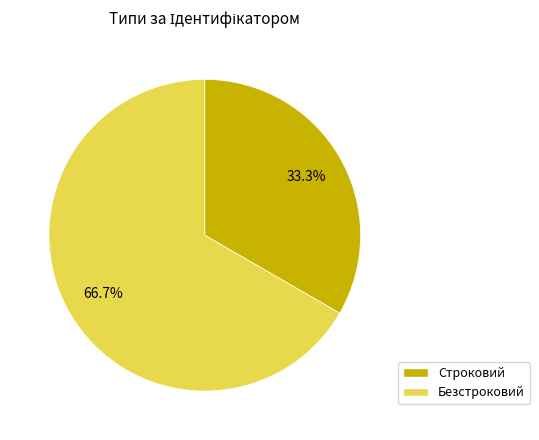

Between Строковий and Безстроковий, which is larger?

Безстроковий